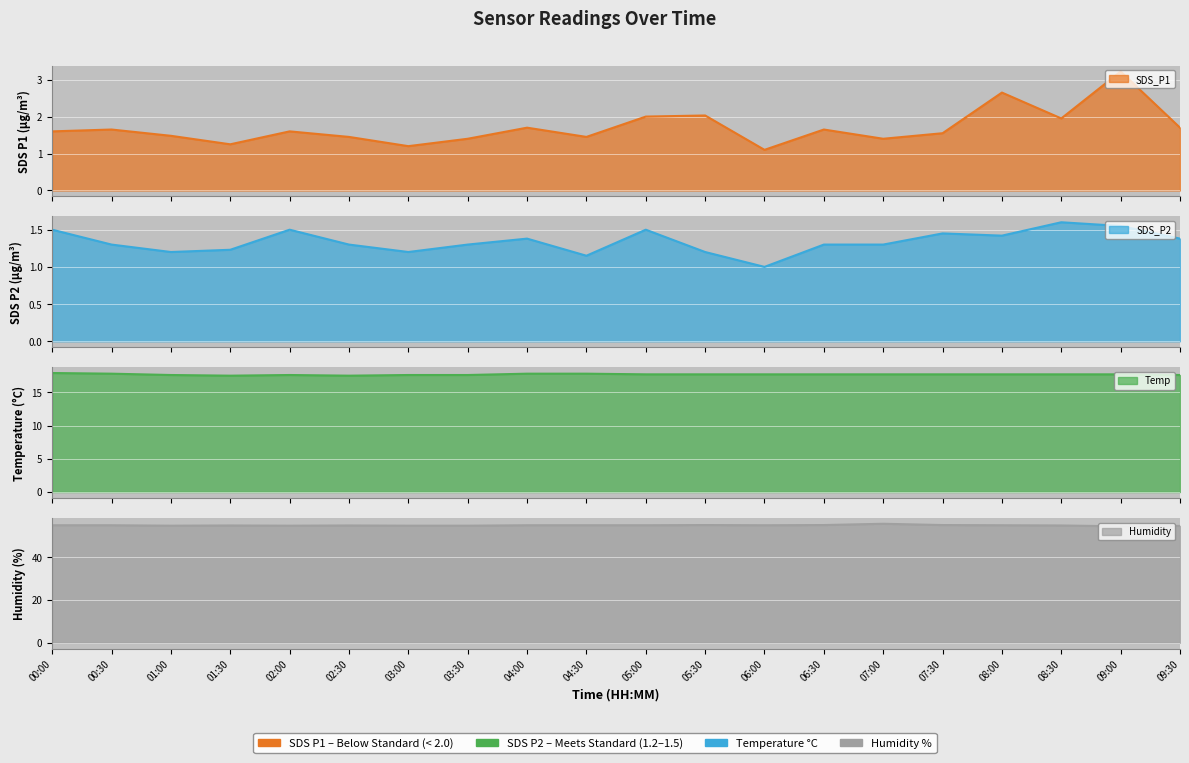

What is the label of the 17th point from the left?

08:00